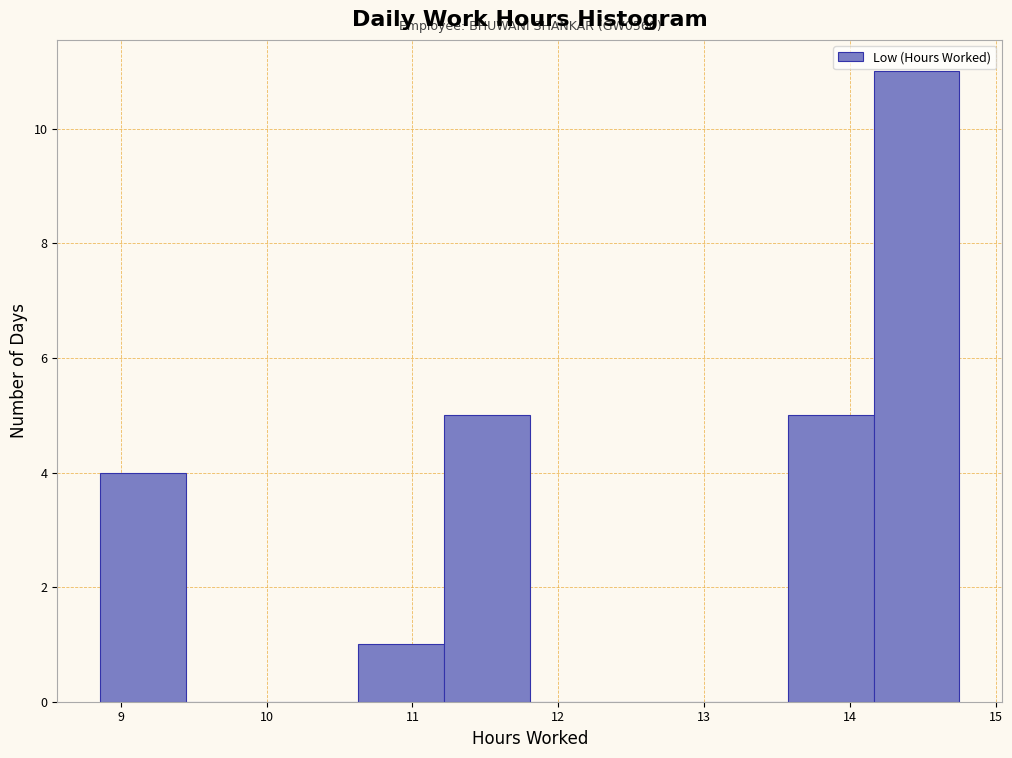

Over which range of the x-axis is the bar tallest?

14.2 to 14.8